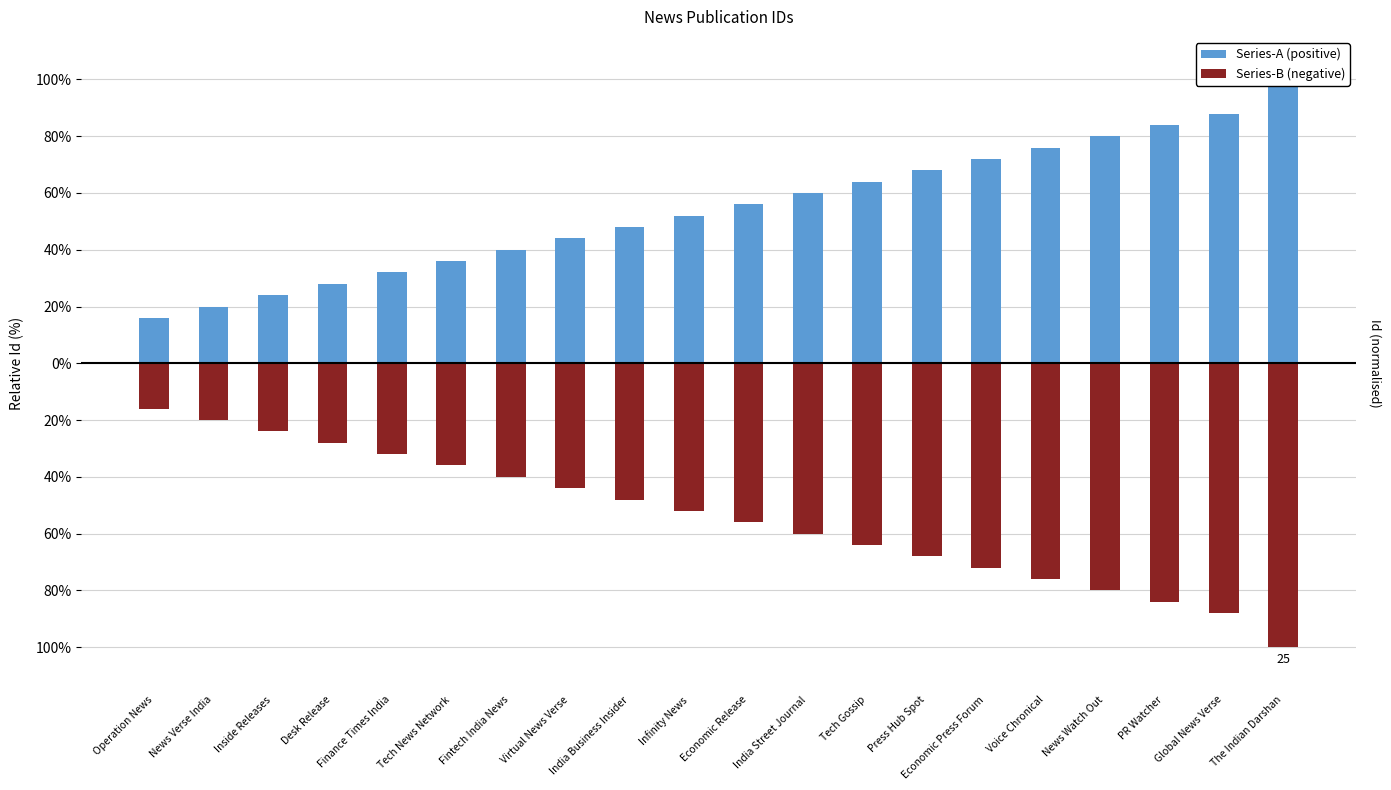

What are all the series names shown in the legend?

Series-A (positive), Series-B (negative)